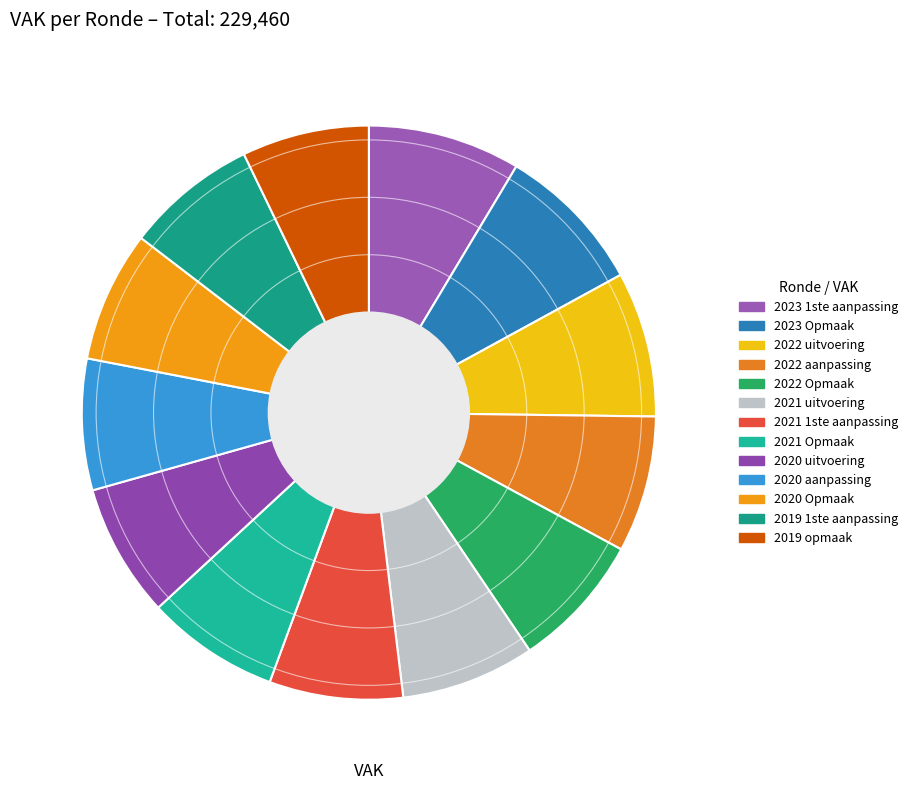

How many slices are in this pie chart?

13